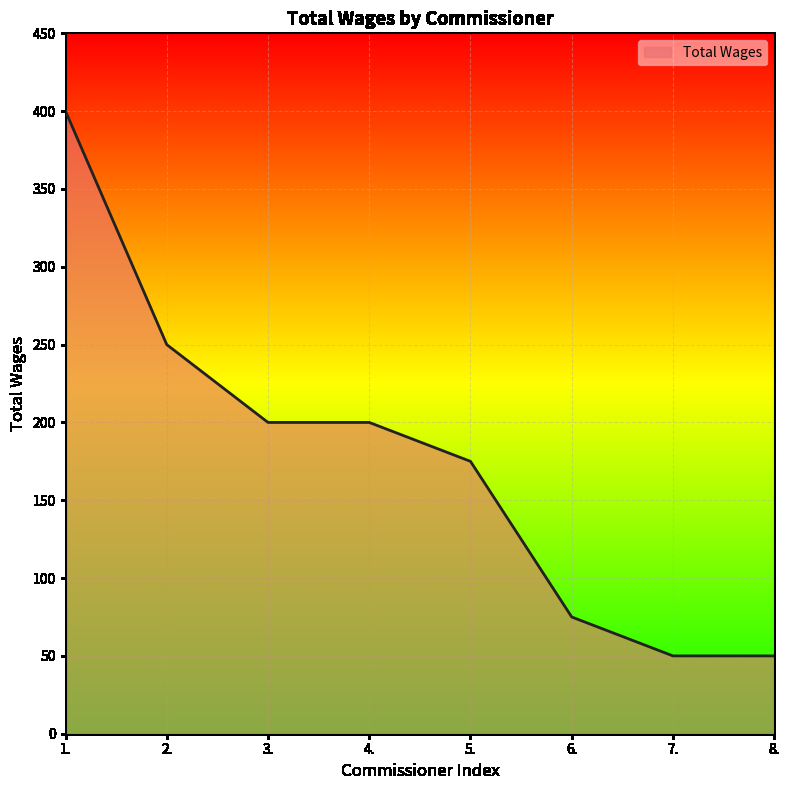

At which label does the data first exceed 200?

1.